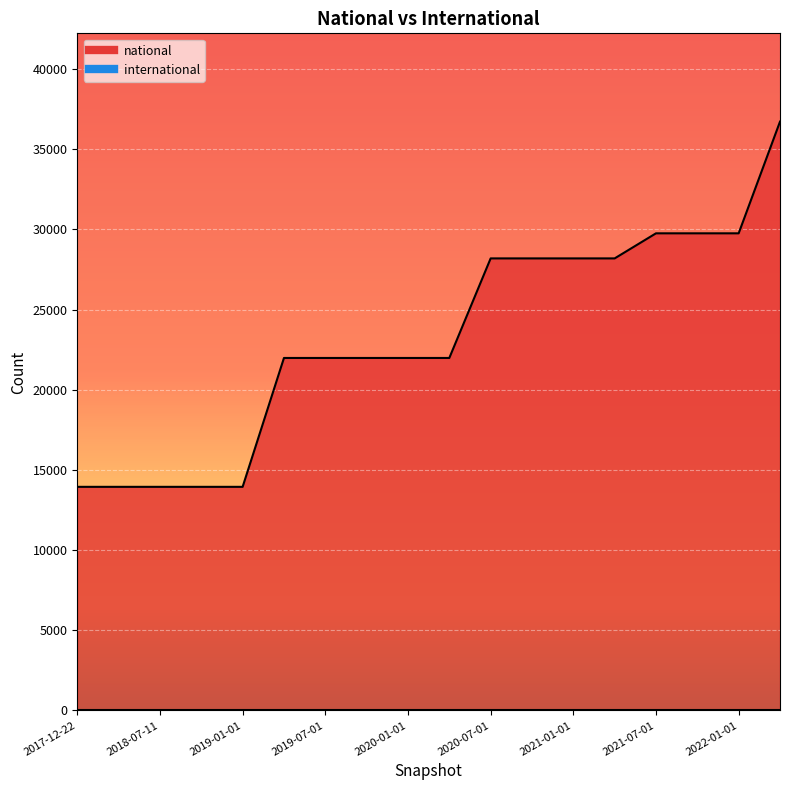

Reading left to right, list all the values displayed in this chart.

13944	13944	13944	13944	13944	21981	21981	21981	21981	21981	28190	28190	28190	28190	29754	29754	29754	36718